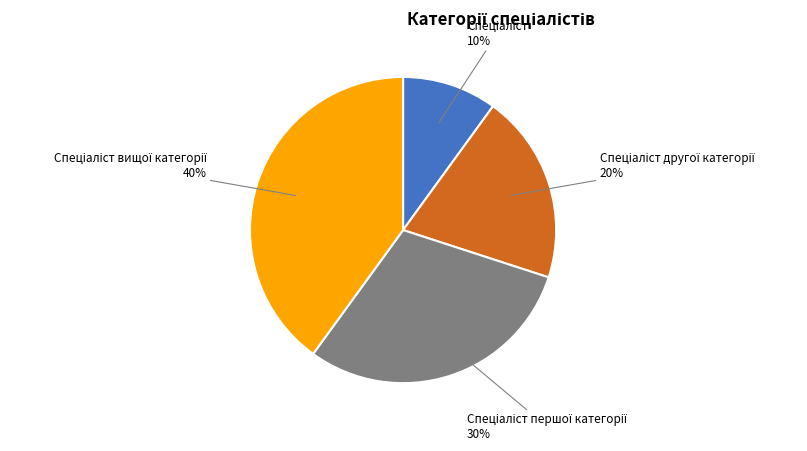

To the nearest percent, what is the difference between the largest and smallest slice percentages?

30%